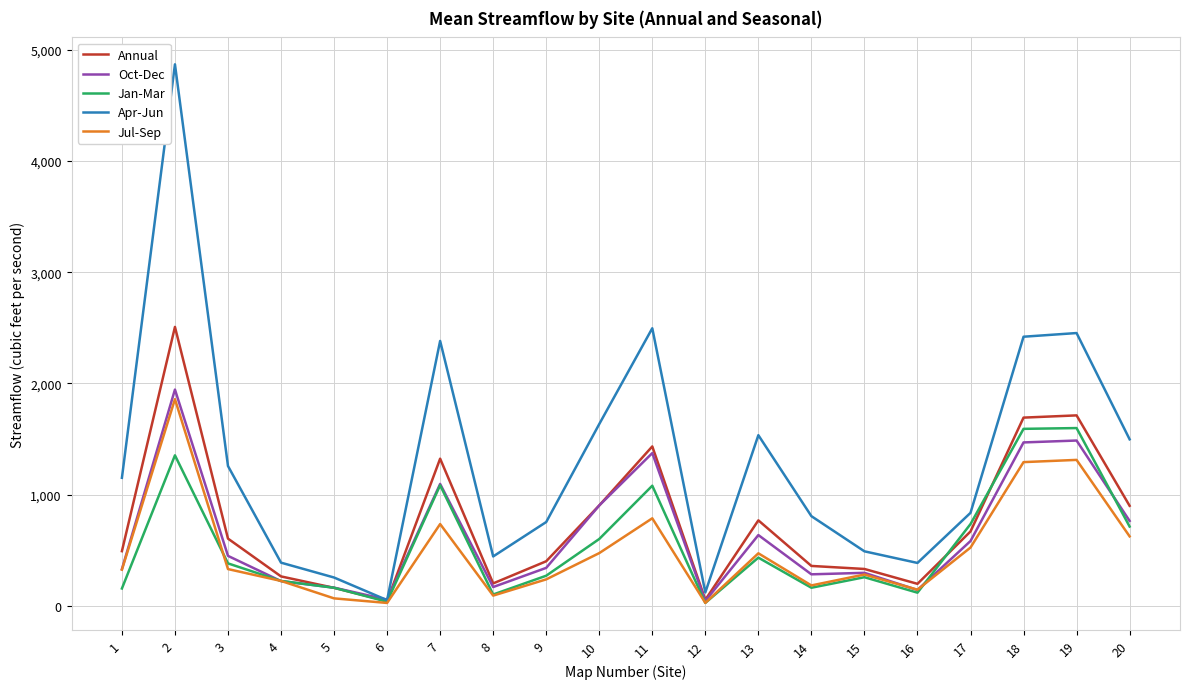

What is the spread (max minus min) of values at 9?

515.3